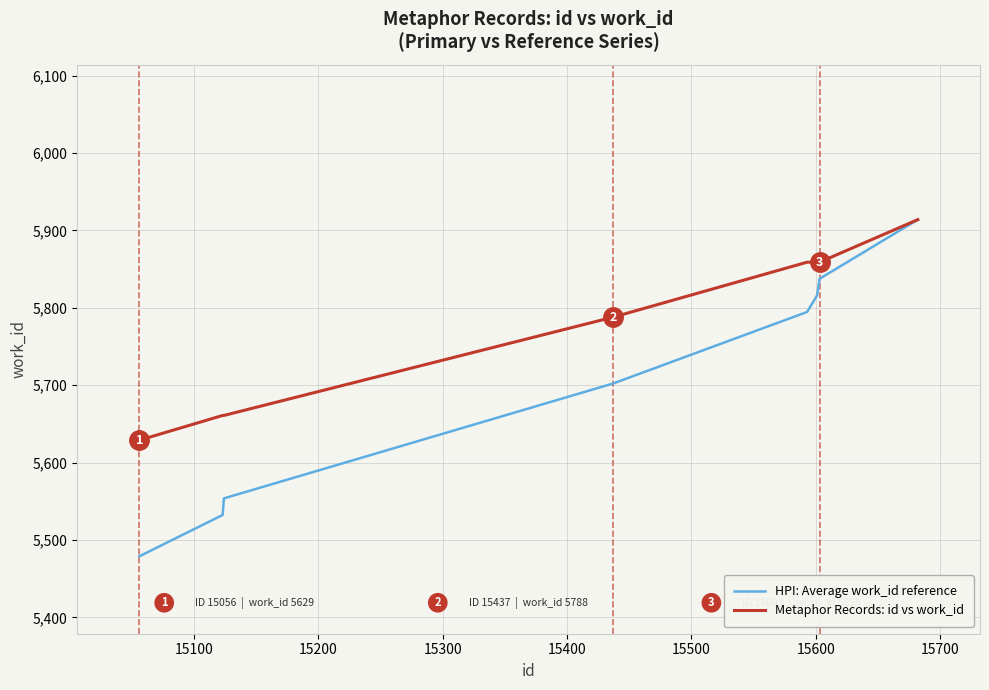

List the series in order of their overall mean, lowest first.

HPI: Average work_id reference, Metaphor Records: id vs work_id